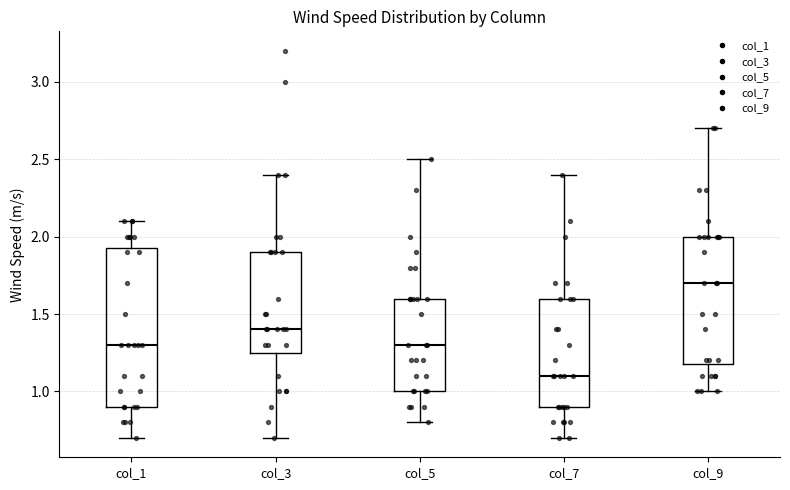

Where does the upper whisker of the box for col_9 end on the y-axis? The values are not printed on the chart, so give them approximately, as read against the axis.

2.70